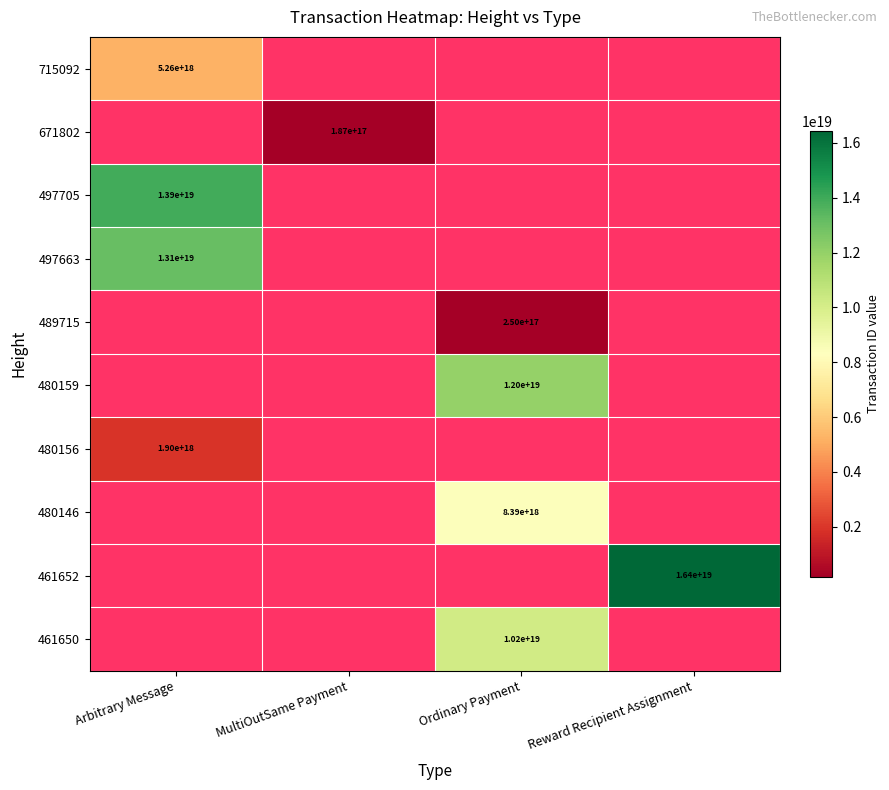

The 497663 series shows 7898026000480320512 at Arbitrary Message. True or false?

False